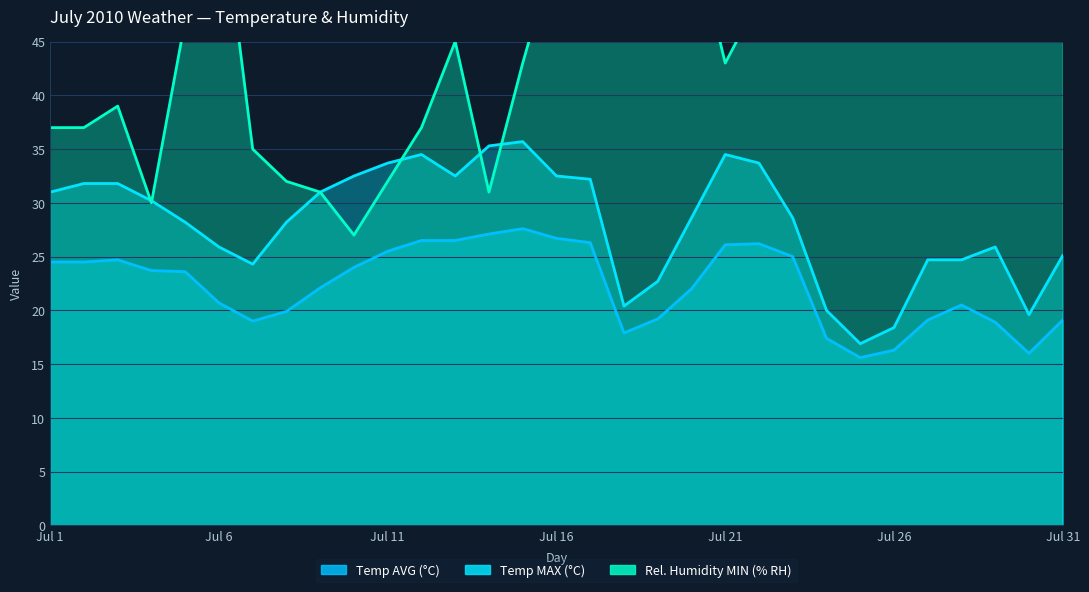

What is the maximum value for Temp AVG (°C)?

27.6